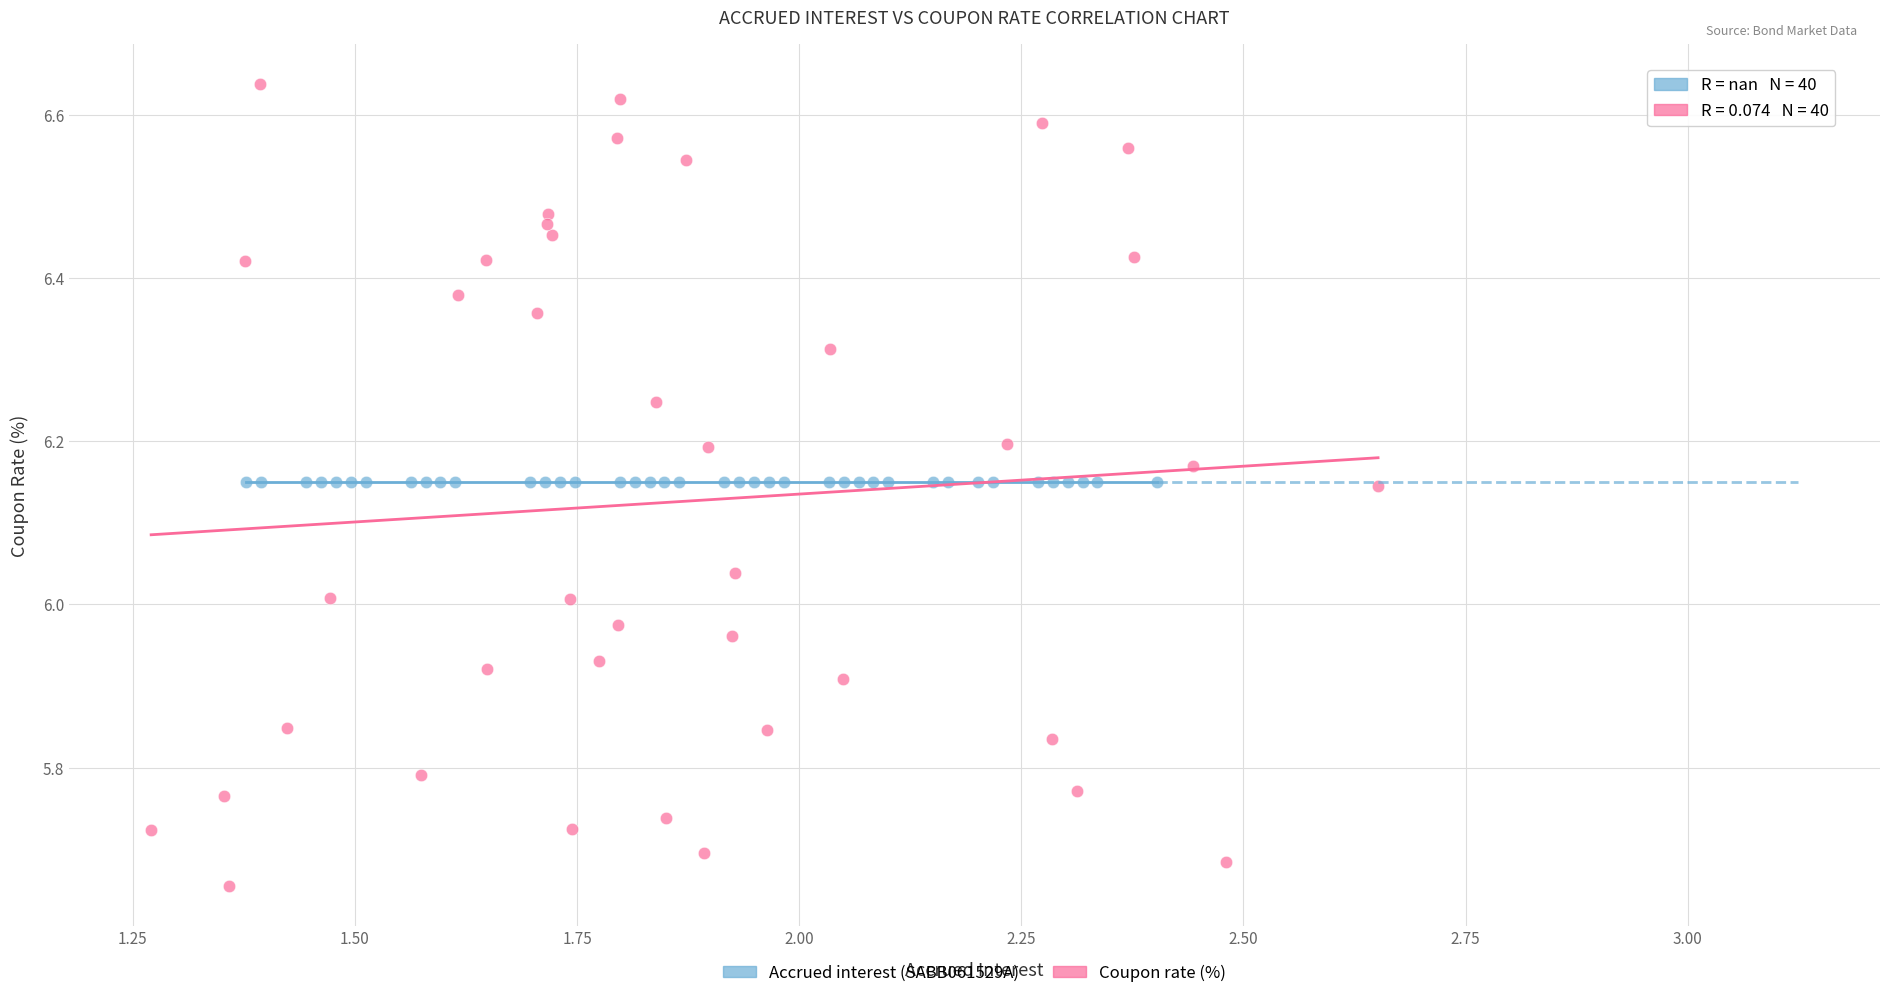

Which series reaches the minimum Y coordinate?

Coupon rate (%)